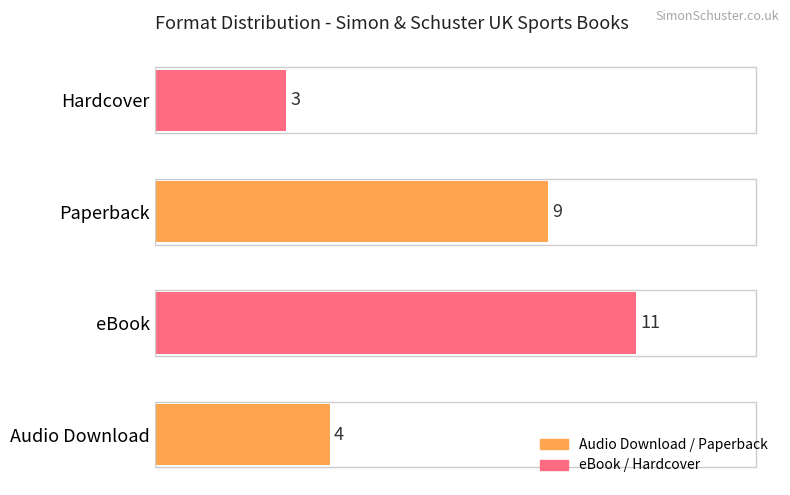

Between Audio Download and Paperback, which is larger?

Paperback